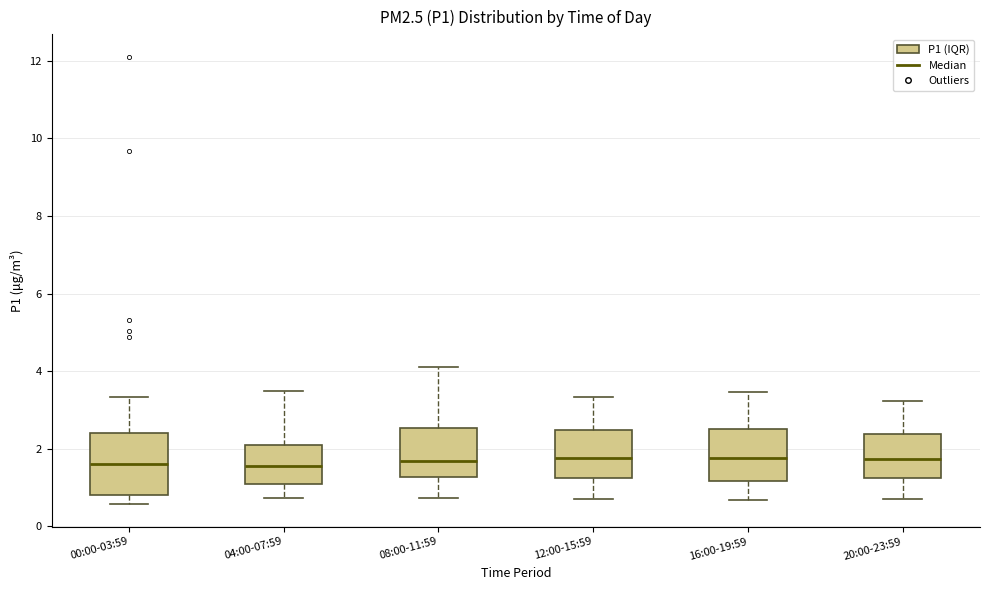

Reading left to right, read every box against the y-axis: the position of its median line, the range the box covers, and the ends of its whiskers. The values are not printed on the chart, so give them approximately, as read against the axis.

00:00-03:59: median 1.6, box 0.8 to 2.4, whiskers 0.6 to 3.4
04:00-07:59: median 1.6, box 1.2 to 2.0, whiskers 0.8 to 3.6
08:00-11:59: median 1.6, box 1.2 to 2.6, whiskers 0.8 to 4.2
12:00-15:59: median 1.8, box 1.2 to 2.4, whiskers 0.8 to 3.4
16:00-19:59: median 1.8, box 1.2 to 2.6, whiskers 0.6 to 3.4
20:00-23:59: median 1.8, box 1.2 to 2.4, whiskers 0.8 to 3.2